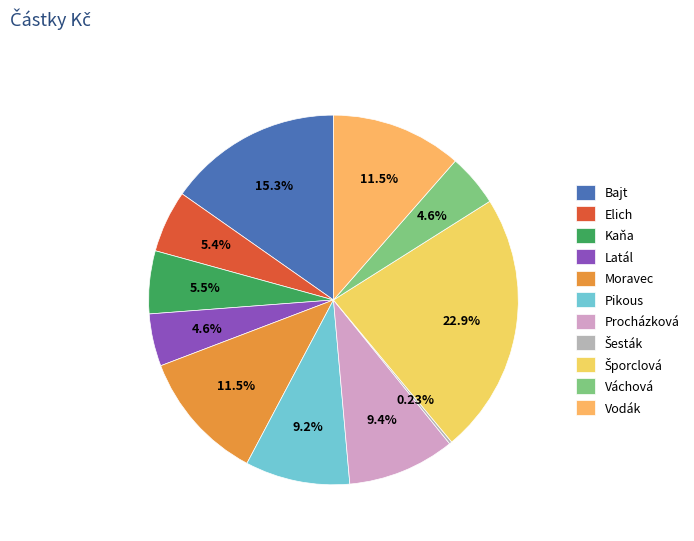

To the nearest percent, what portion does Moravec represent?

11%